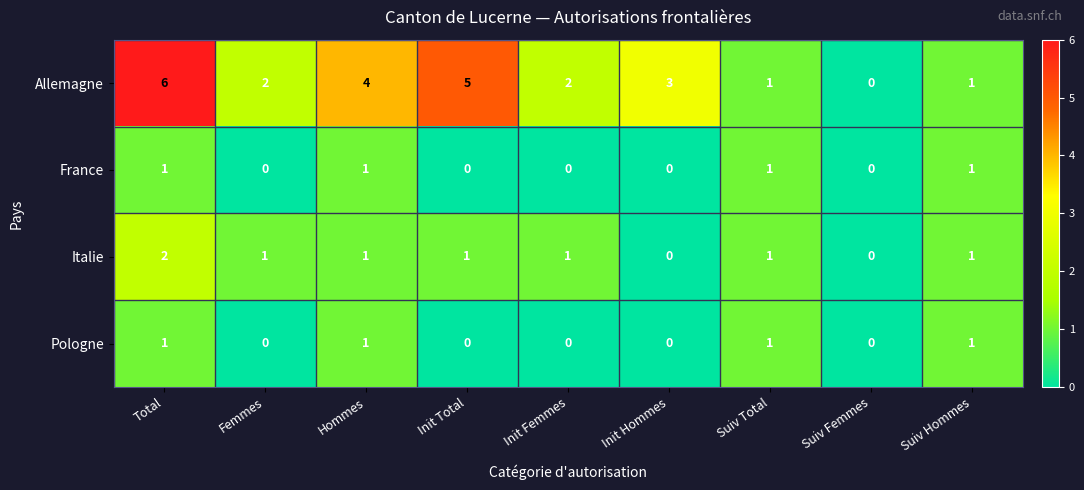

True or false: Allemagne has a value of 9 at Init Total.

False